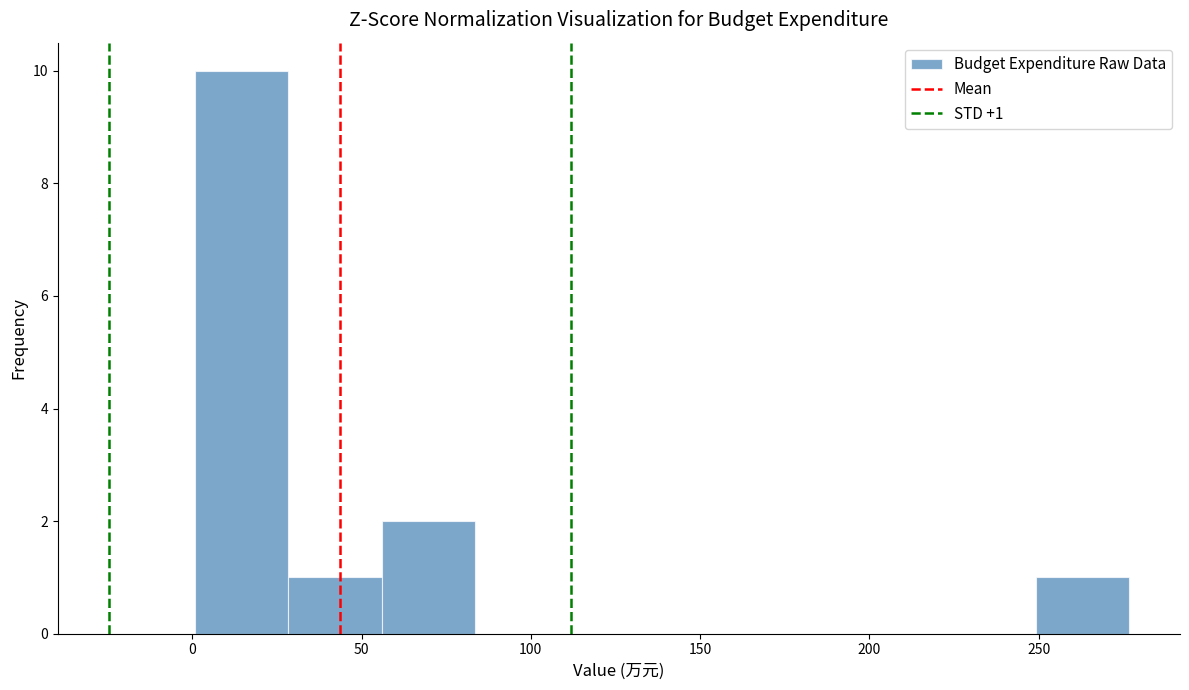

Which range on the x-axis has the tallest bar?

0 to 30